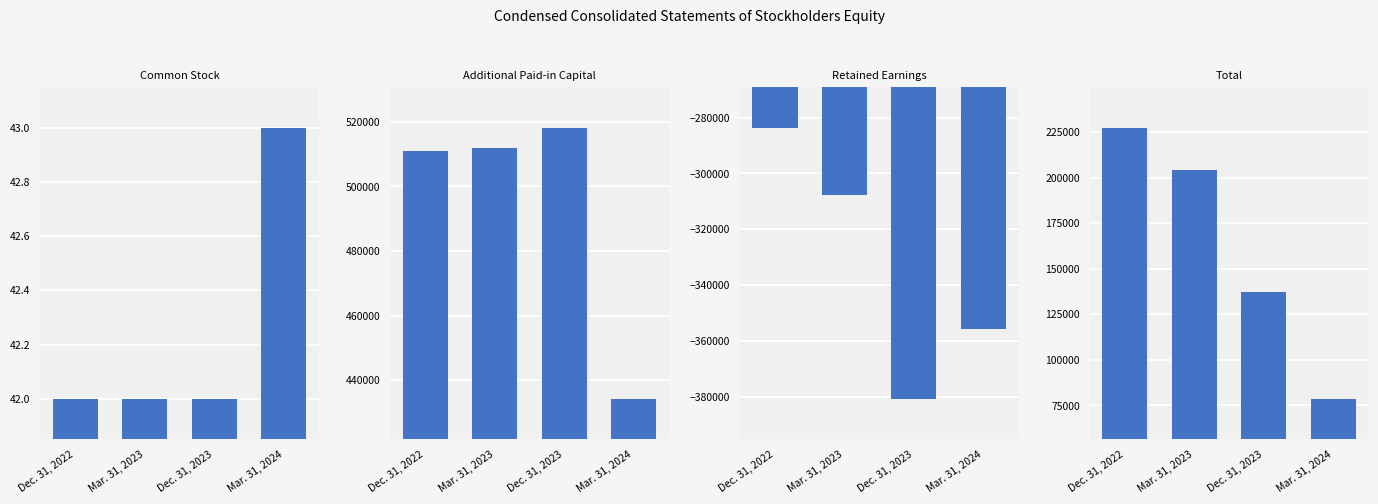

The Retained Earnings series shows -143926 at Mar. 31, 2023. True or false?

False